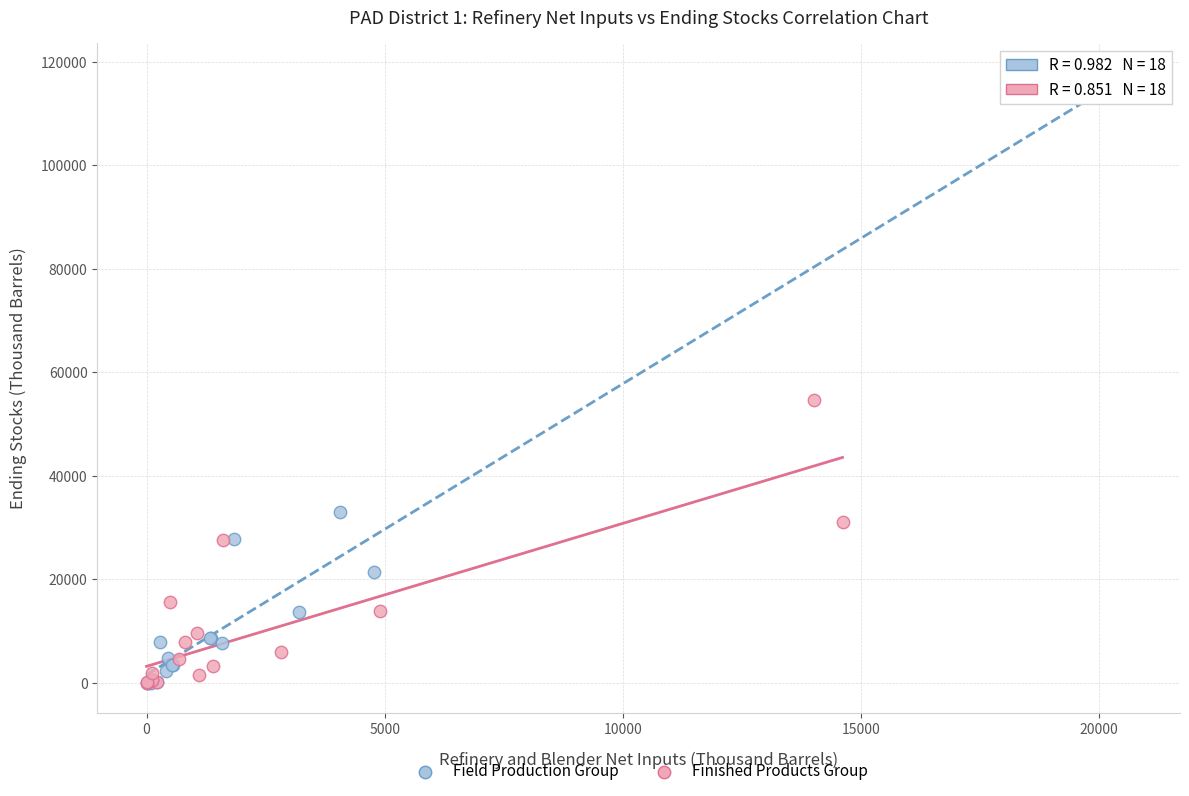

Which series has the widest spread of Y values?

Field Production Group